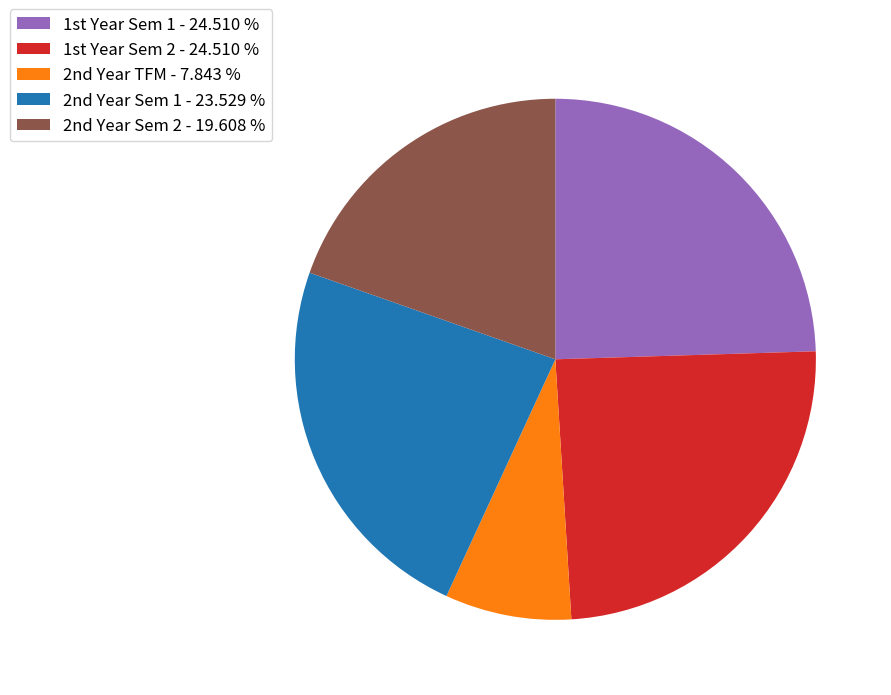

Does any single category account for the majority?

No